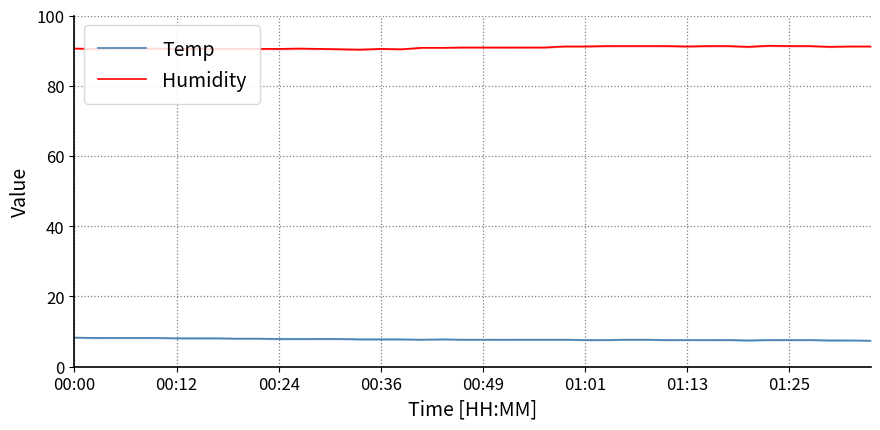

What is the smallest value displayed?

7.4